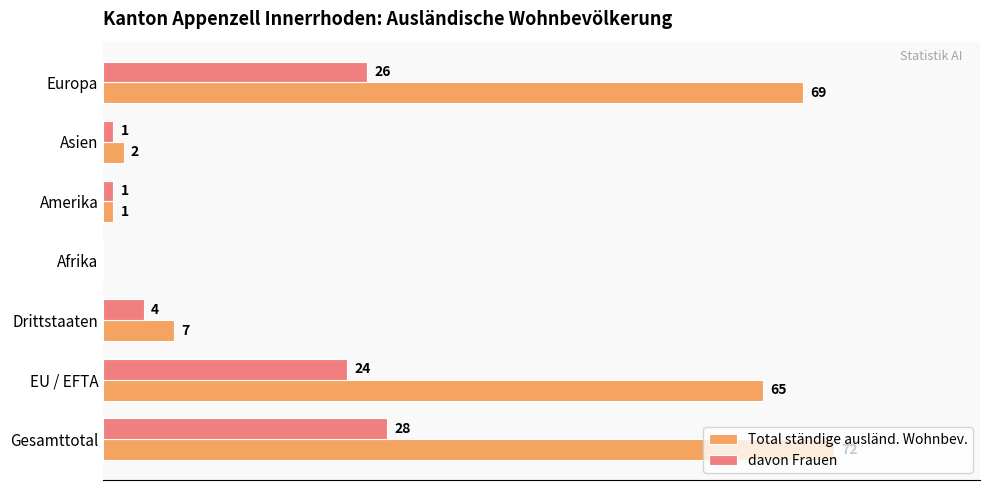

Which category has the highest value in the Total ständige ausländ. Wohnbev. series?

Gesamttotal